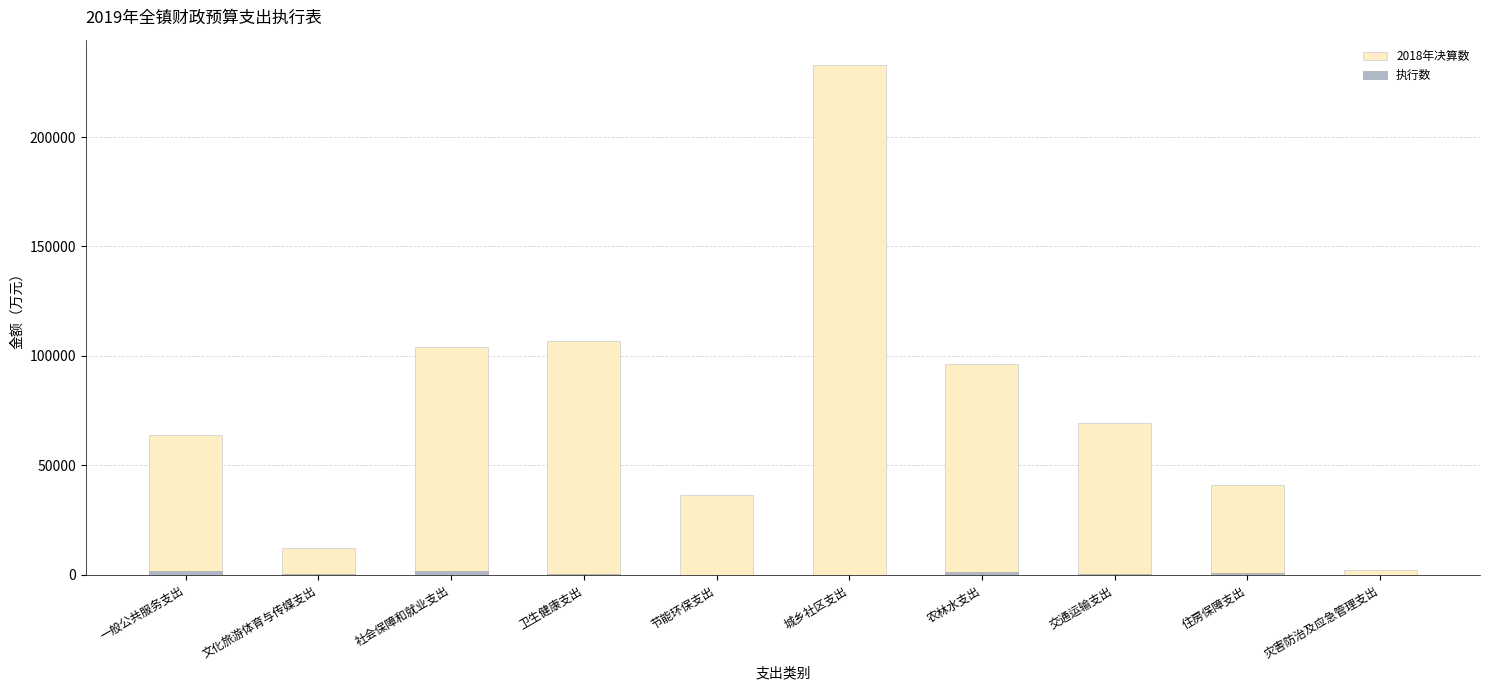

List the labels in order of 2018年决算数 value, largest first.

城乡社区支出, 卫生健康支出, 社会保障和就业支出, 农林水支出, 交通运输支出, 一般公共服务支出, 住房保障支出, 节能环保支出, 文化旅游体育与传媒支出, 灾害防治及应急管理支出